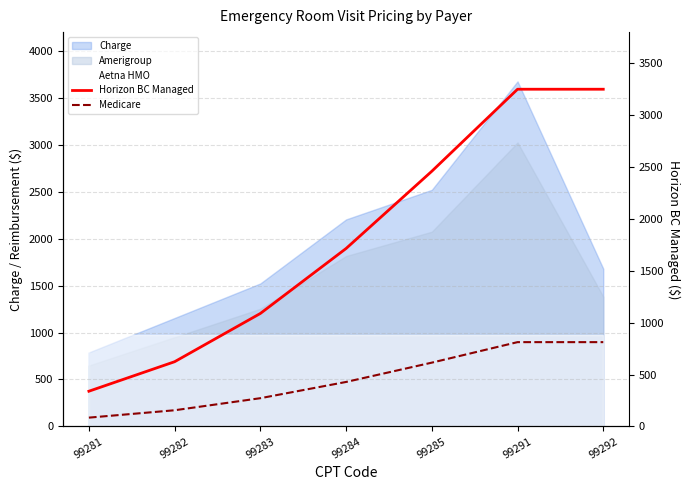

What is the value of the Horizon BC Managed point at the 7th from the left?

3249.6